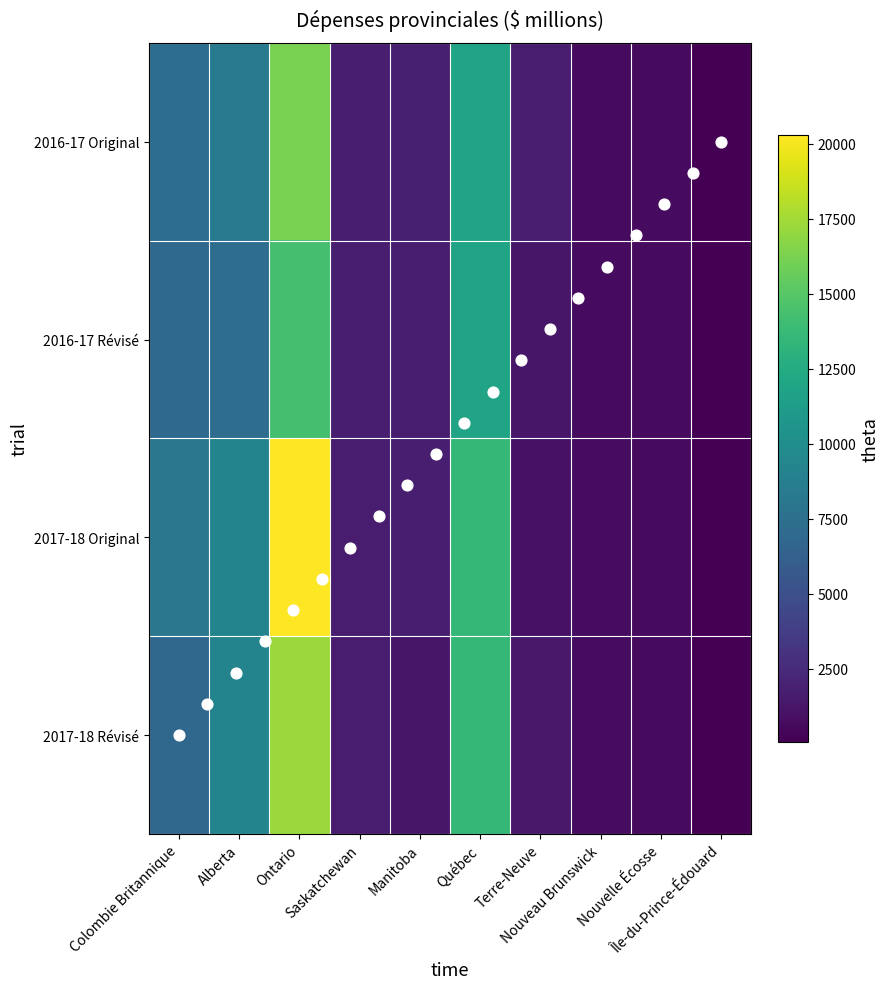

List the series in order of their overall mean, lowest first.

2016-17 Révisé, 2016-17 Original, 2017-18 Révisé, 2017-18 Original